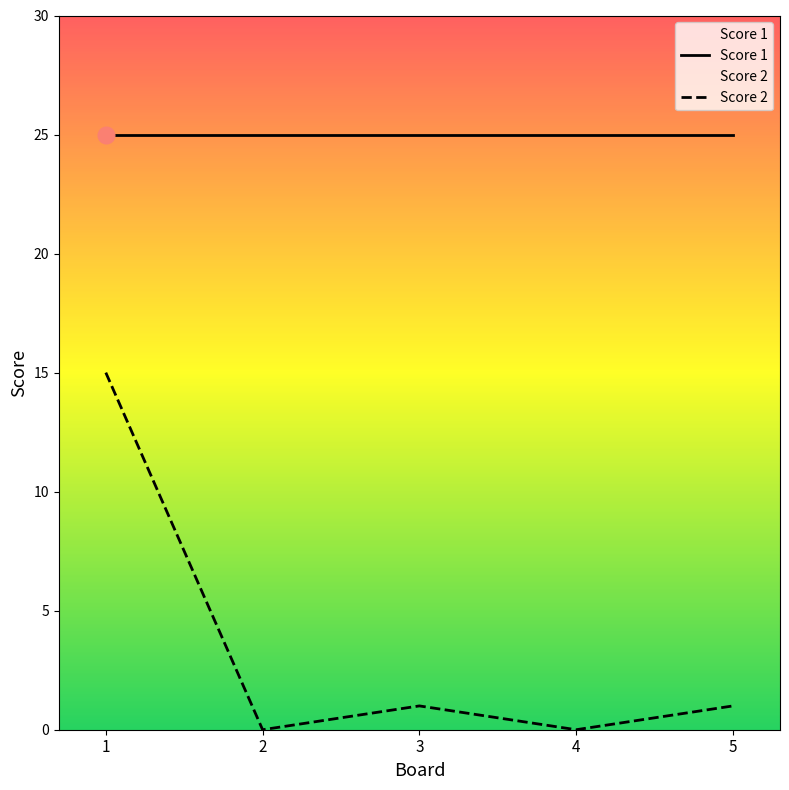

Reading right to left, what are all the values shown in this chart?

Score 1: 5=25	4=25	3=25	2=25	1=25
Score 2: 5=1	4=0	3=1	2=0	1=15